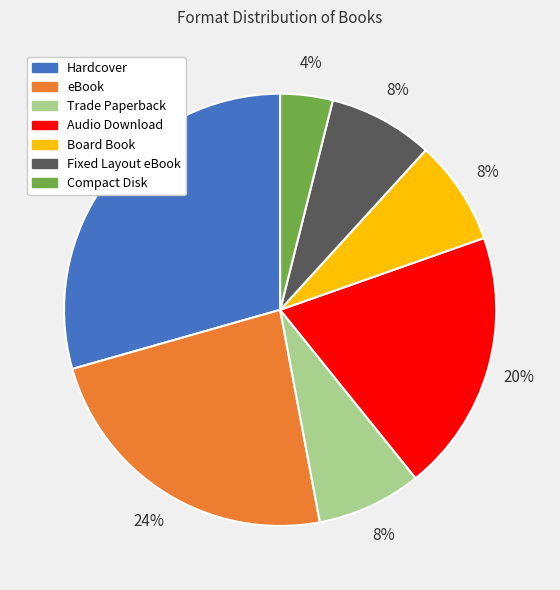

Count the number of slices in the pie.

7